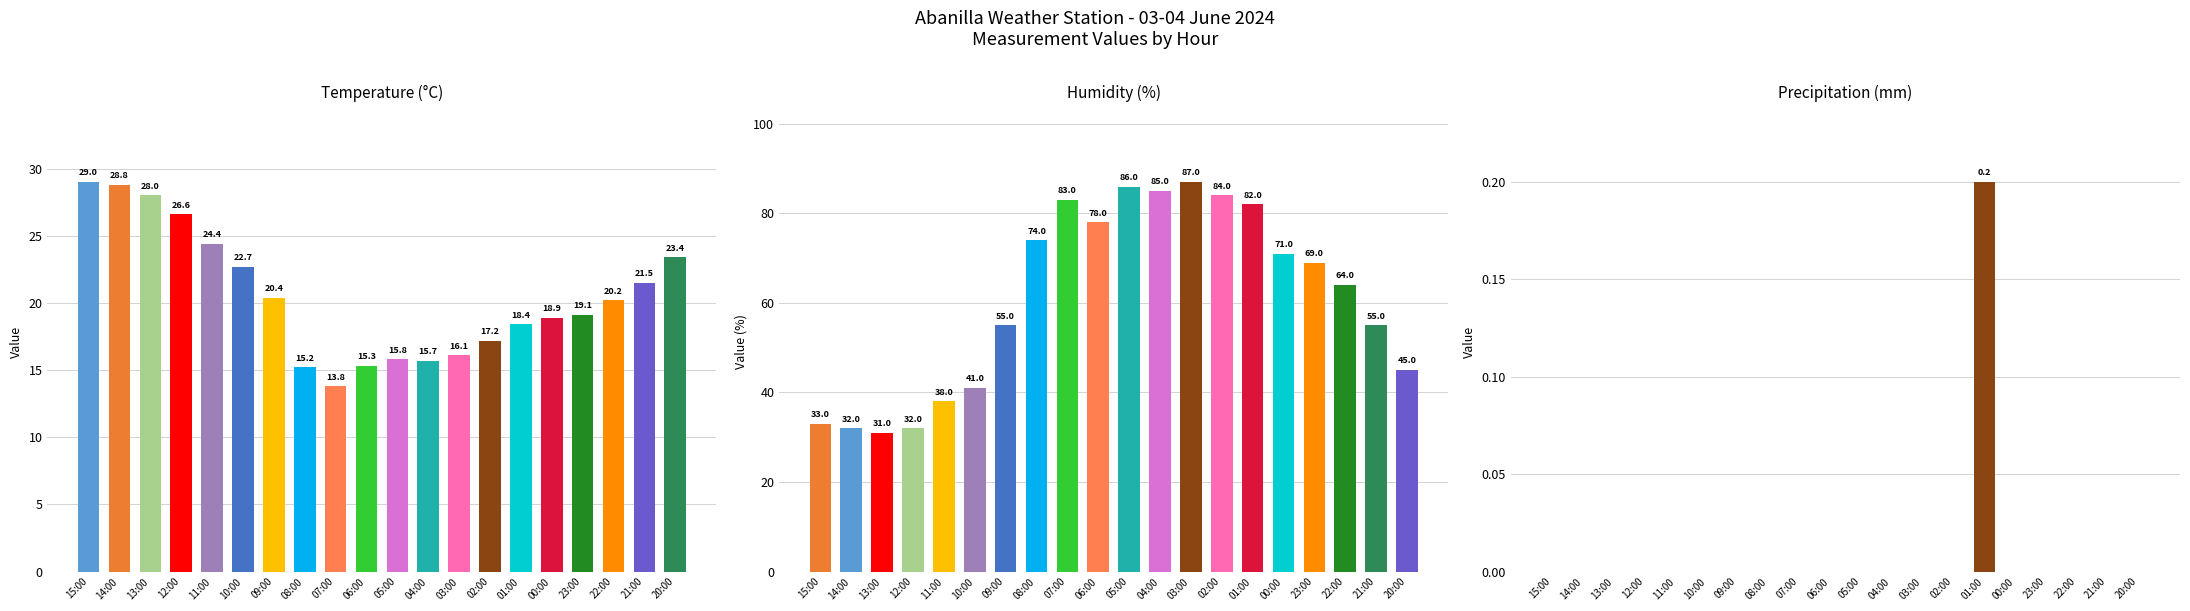

How many bars are there in each group?

3